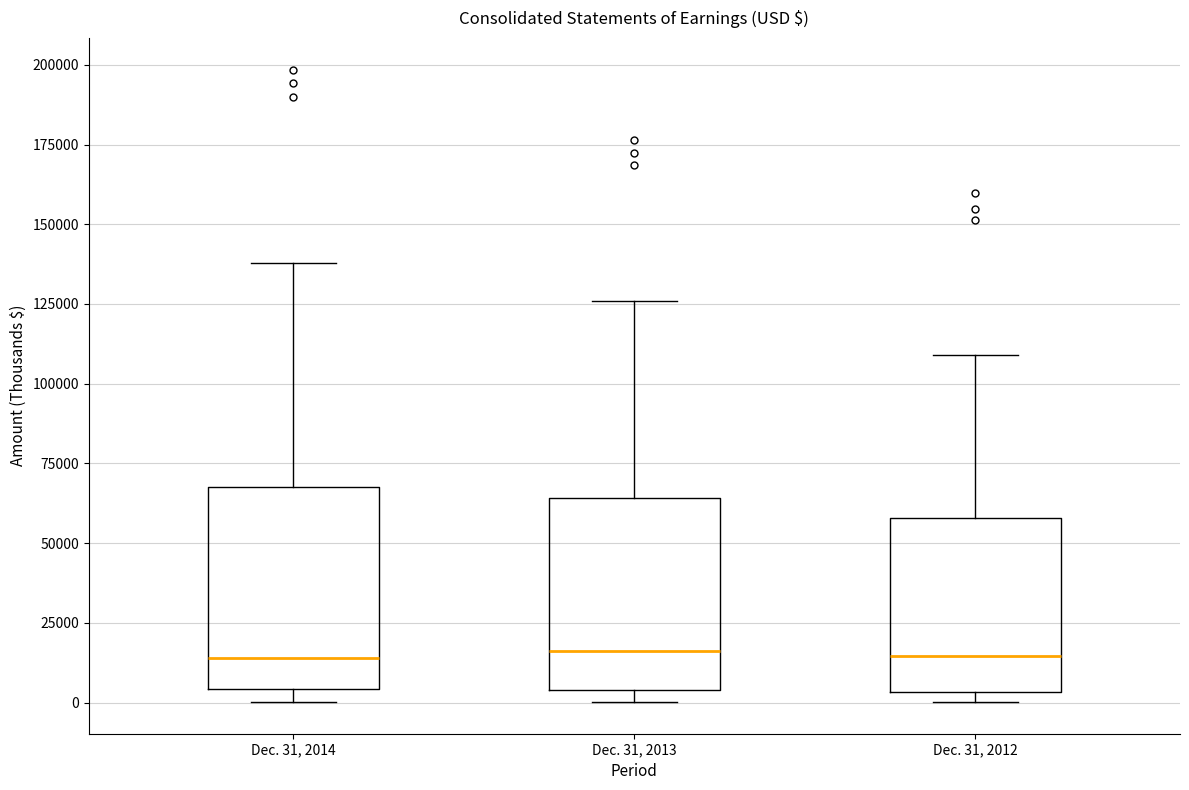

Reading left to right, transcribe this box plot: for each box, give where its median line is, the range the box spans, and where its two whiskers end, as read against the y-axis. The values are not printed on the chart, so give them approximately, as read against the axis.

Dec. 31, 2014: median 15000, box 5000 to 70000, whiskers 0 to 140000
Dec. 31, 2013: median 15000, box 5000 to 65000, whiskers 0 to 125000
Dec. 31, 2012: median 15000, box 5000 to 60000, whiskers 0 to 110000